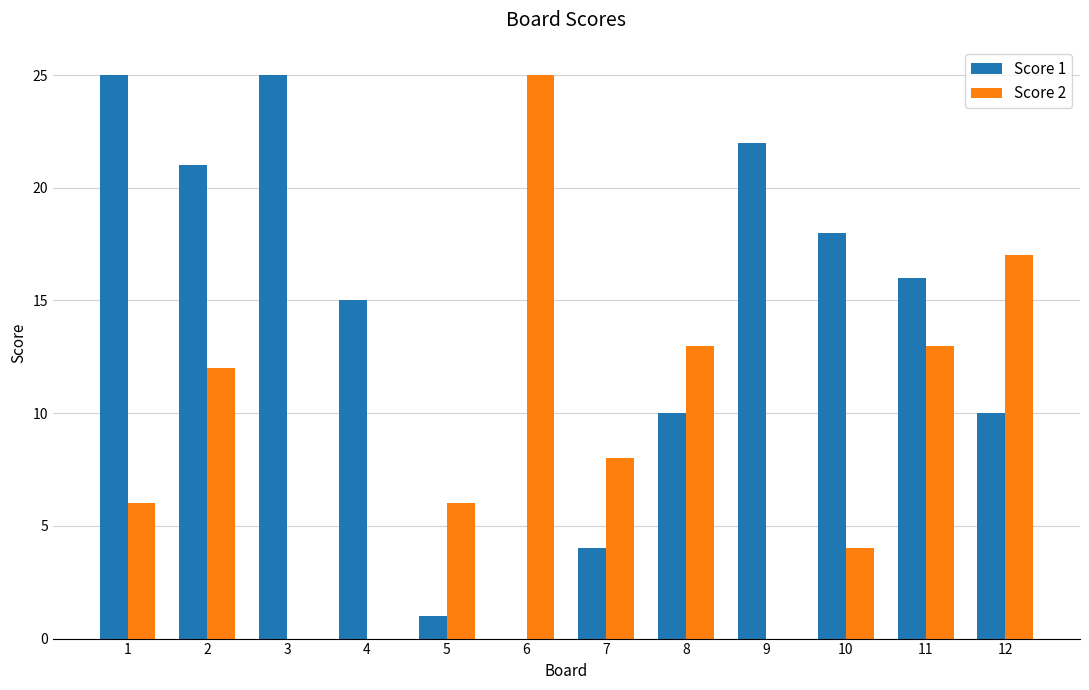

Between 1 and 3, which series saw the biggest shift?

Score 2